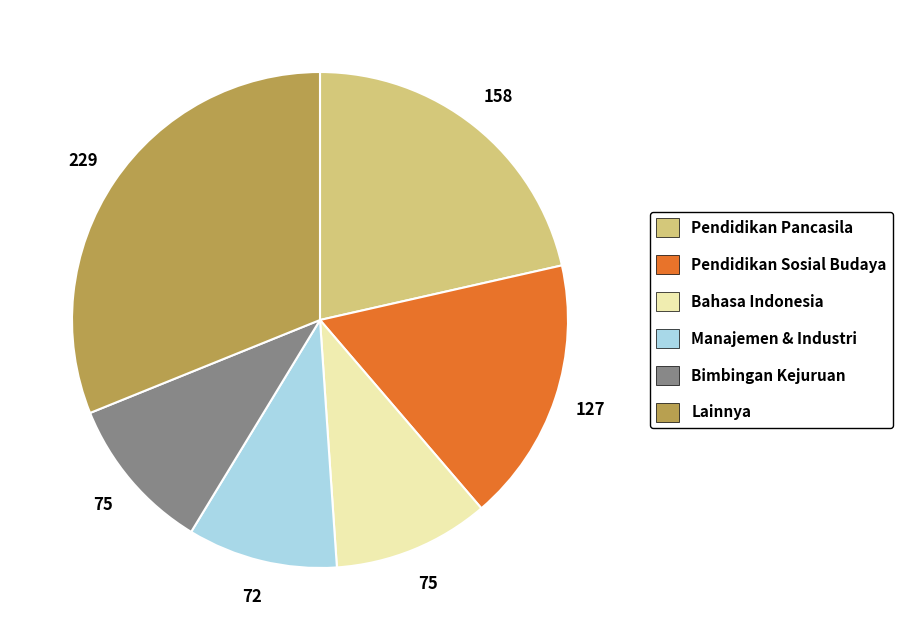

Is there a majority slice in this chart?

No